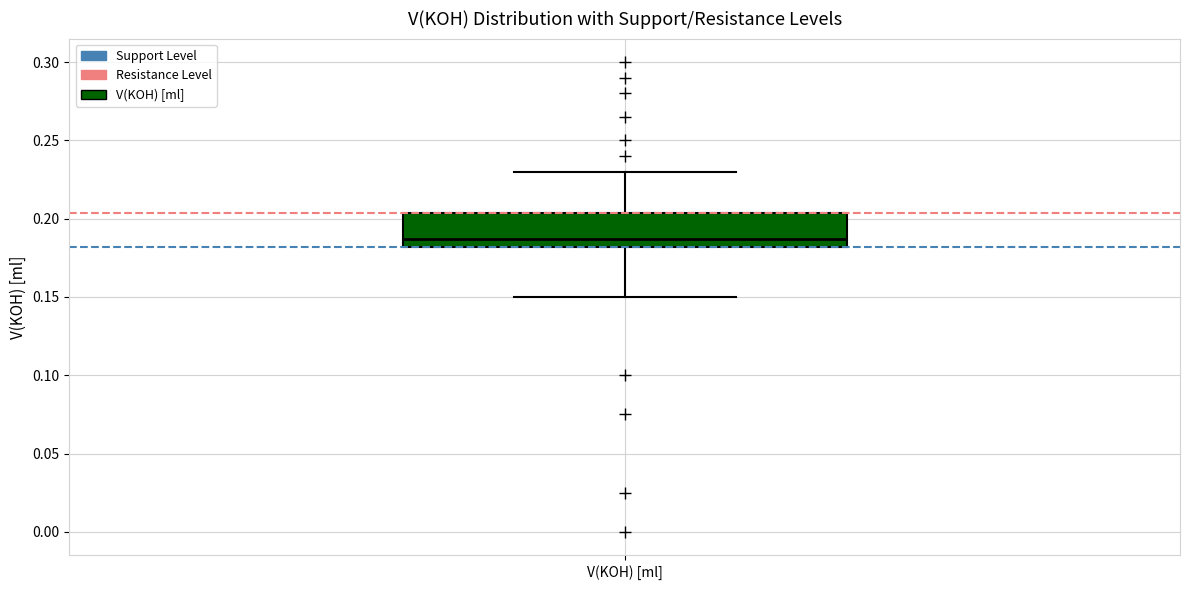

Read this box plot against the y-axis: the position of the median line, the range covered by the box, and the ends of both whiskers. The values are not printed on the chart, so give them approximately, as read against the axis.

median 0.185, box 0.180 to 0.205, whiskers 0.150 to 0.230